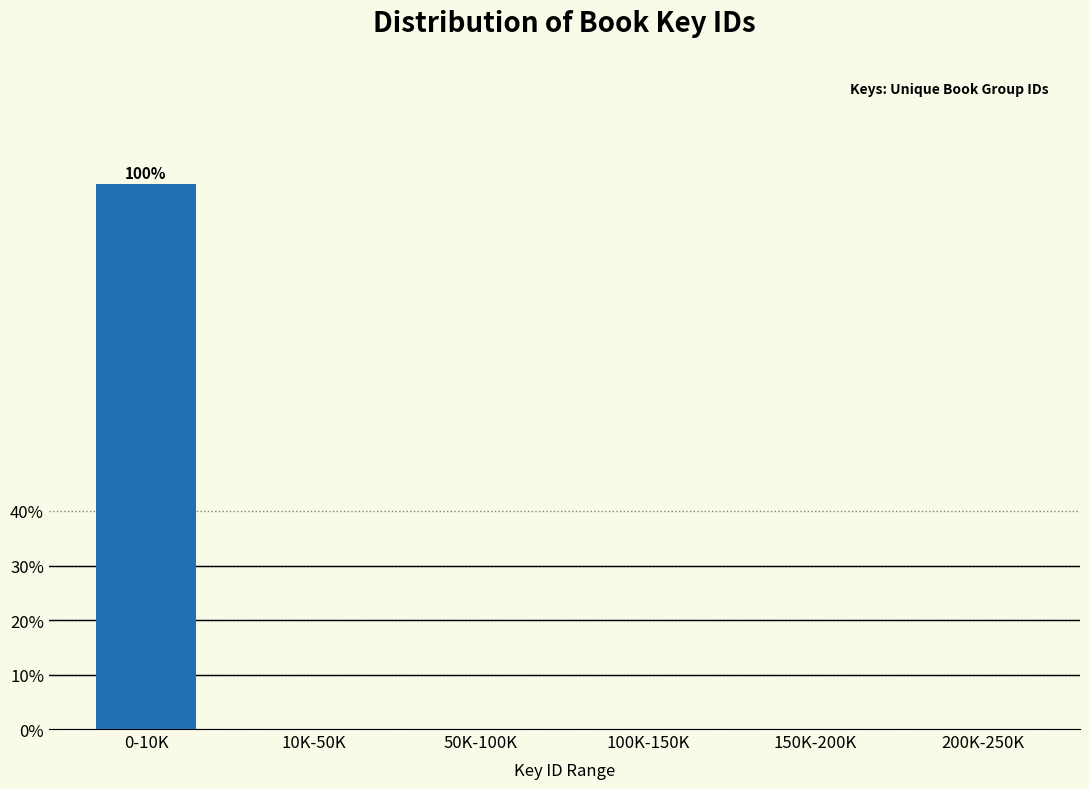

Reading left to right, extract all data points from this chart.

0-10K=100	10K-50K=0	50K-100K=0	100K-150K=0	150K-200K=0	200K-250K=0